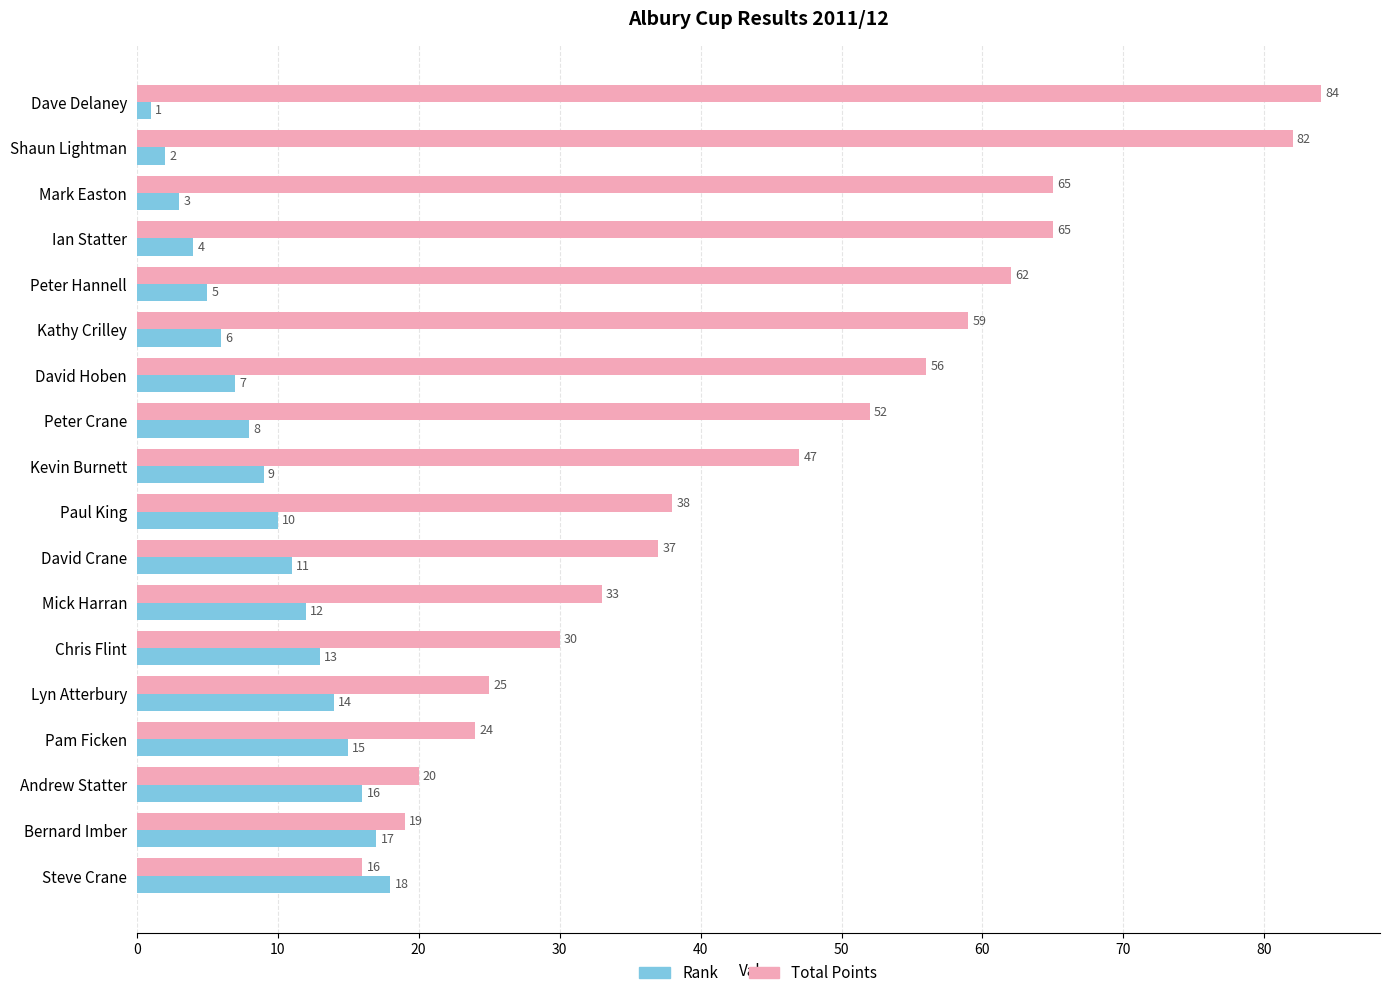

At how many categories does at least one series exceed 9?

18